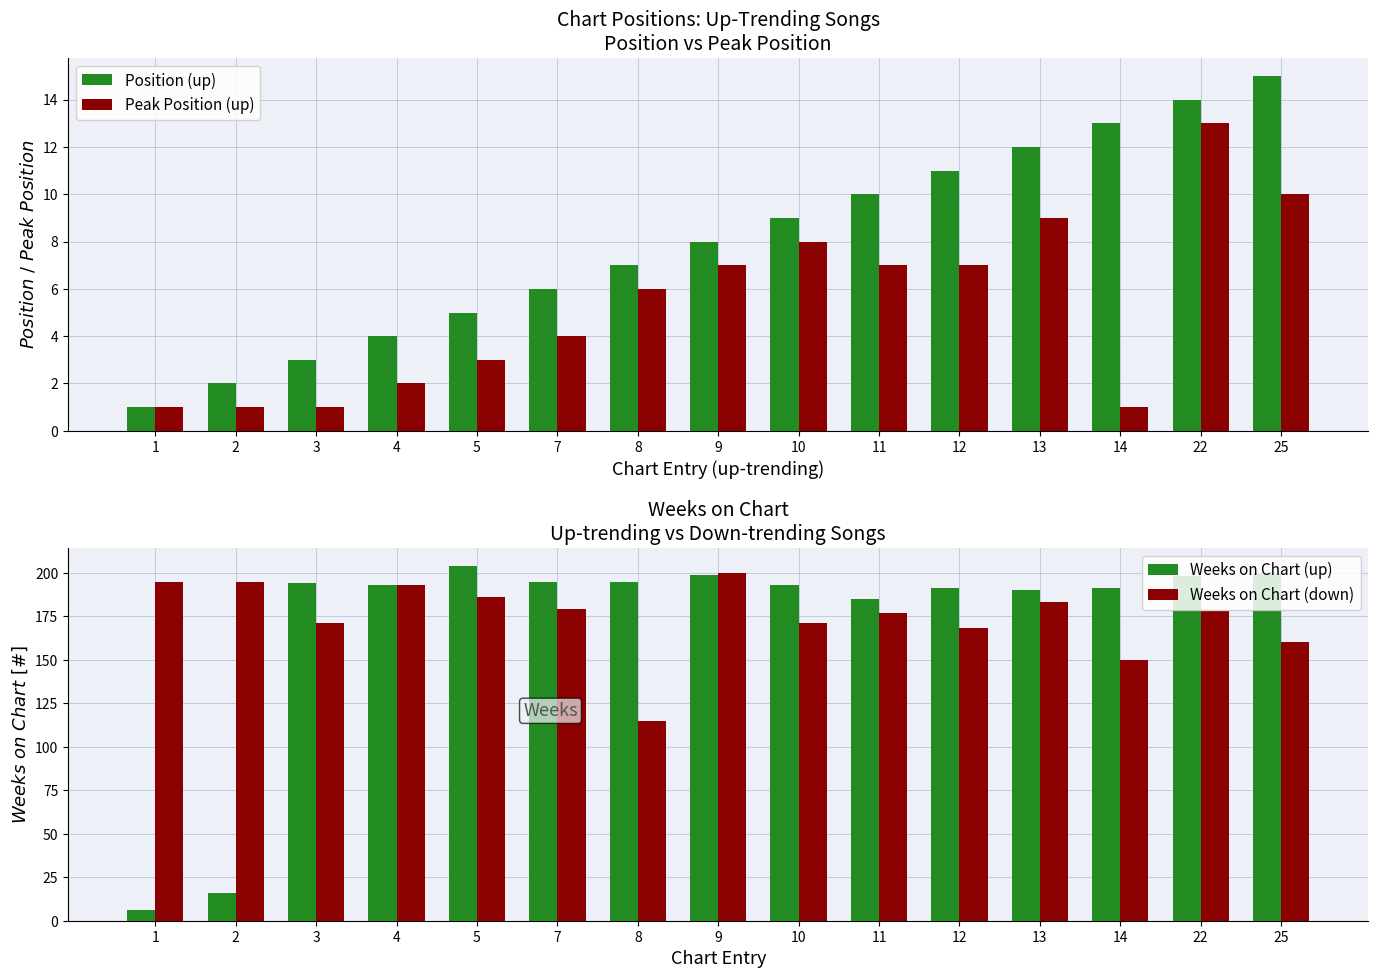

What is the average value of the Weeks on Chart (up) series?

170